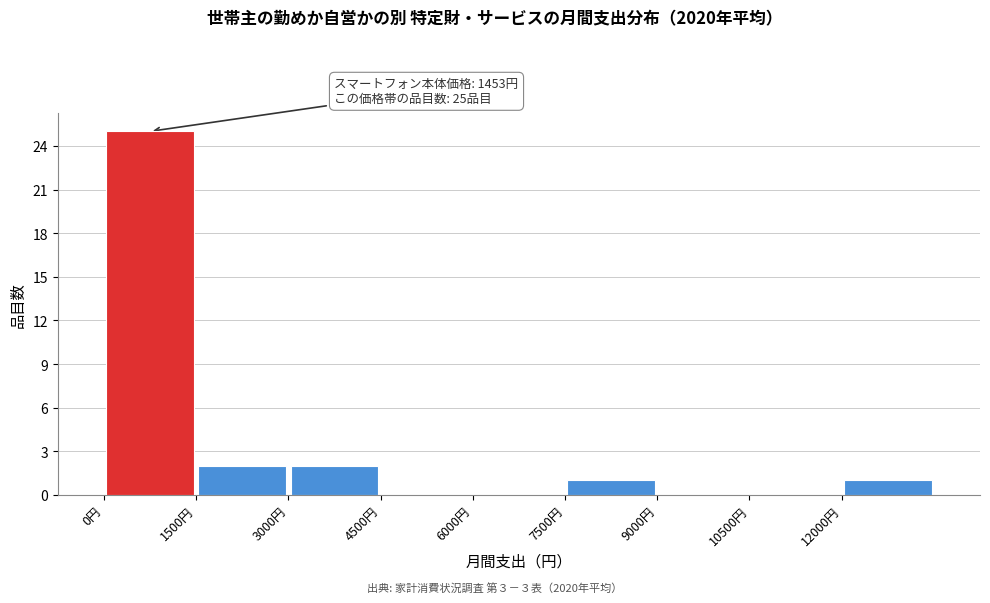

Over which range of the x-axis is the bar tallest?

0 to 1500